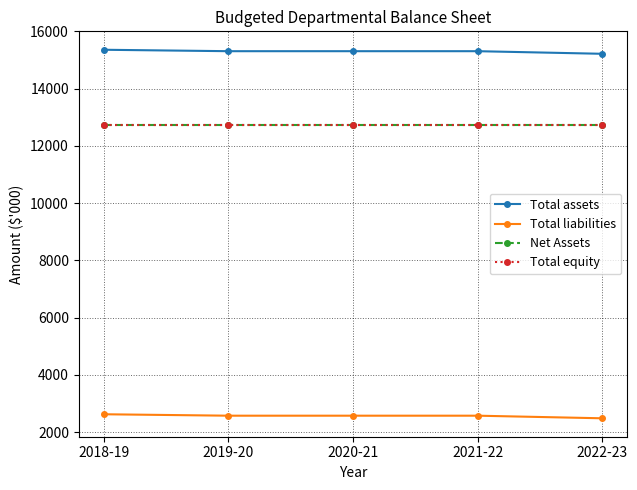

What is the average value of the Total equity series?

12737